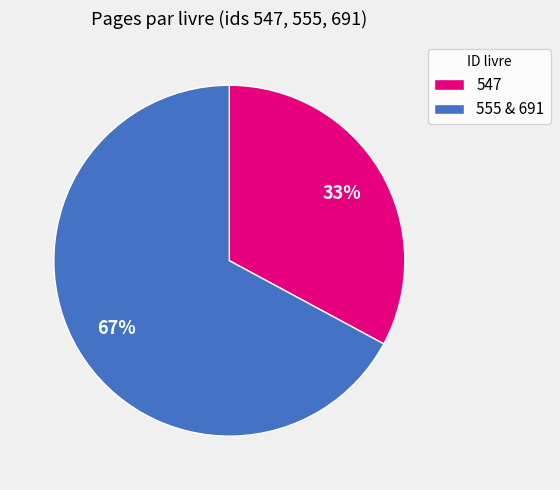

Which slice is the largest?

555 & 691